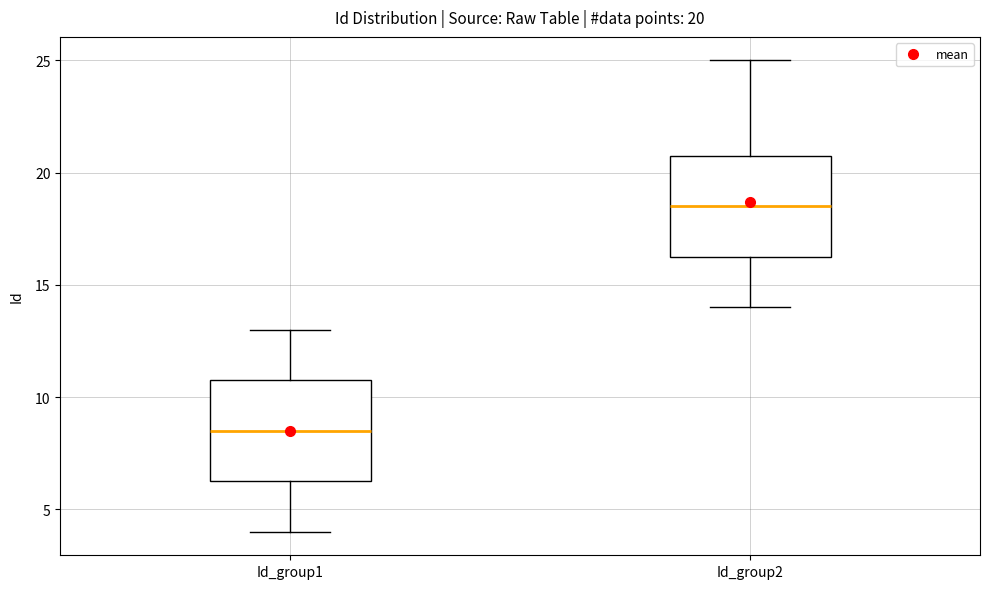

Which box's median line is the highest?

Id_group2